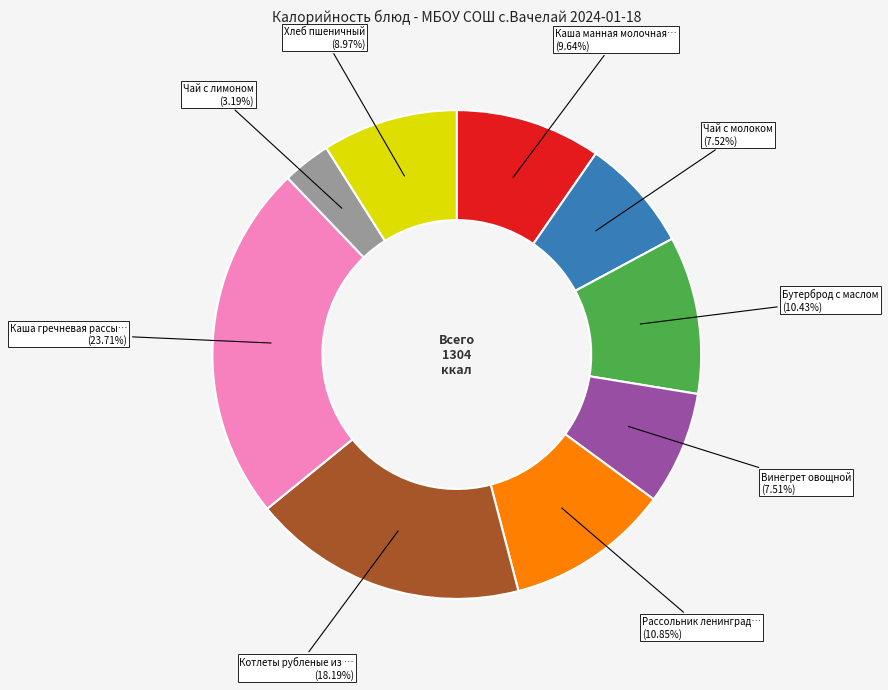

Does any single category account for the majority?

No